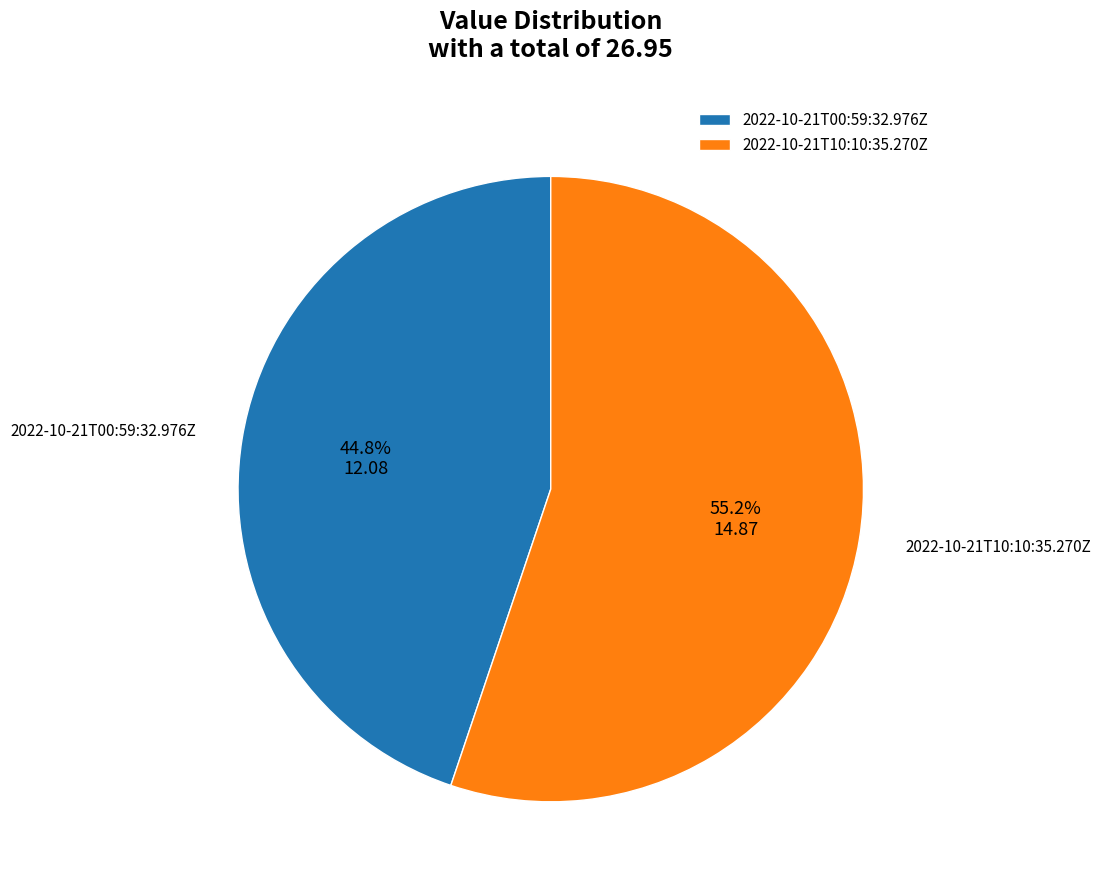

Does any single category account for the majority?

Yes